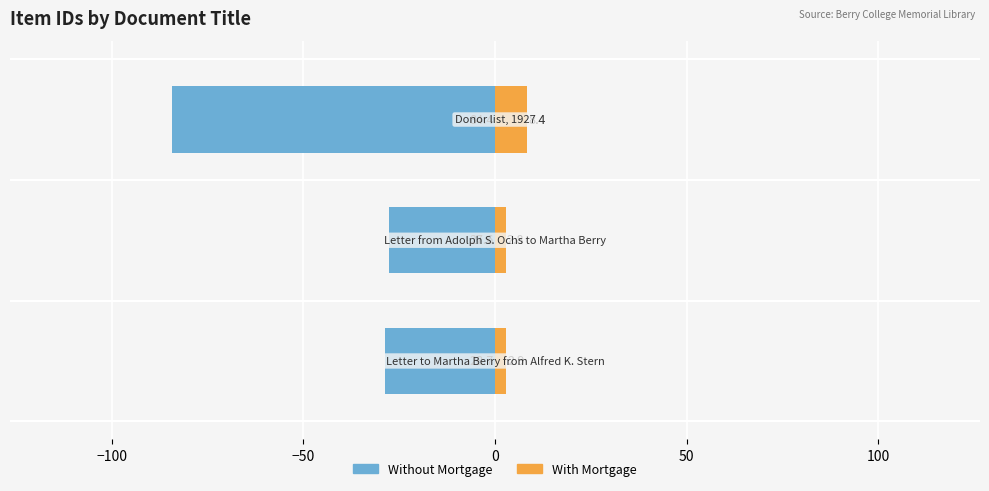

List the series in order of their overall mean, lowest first.

Without Mortgage, With Mortgage